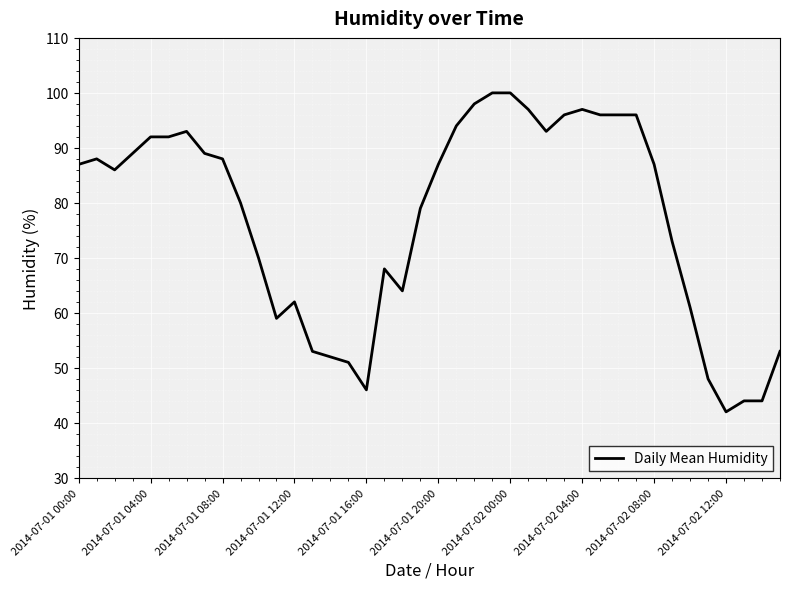

What is the smallest value displayed?

42